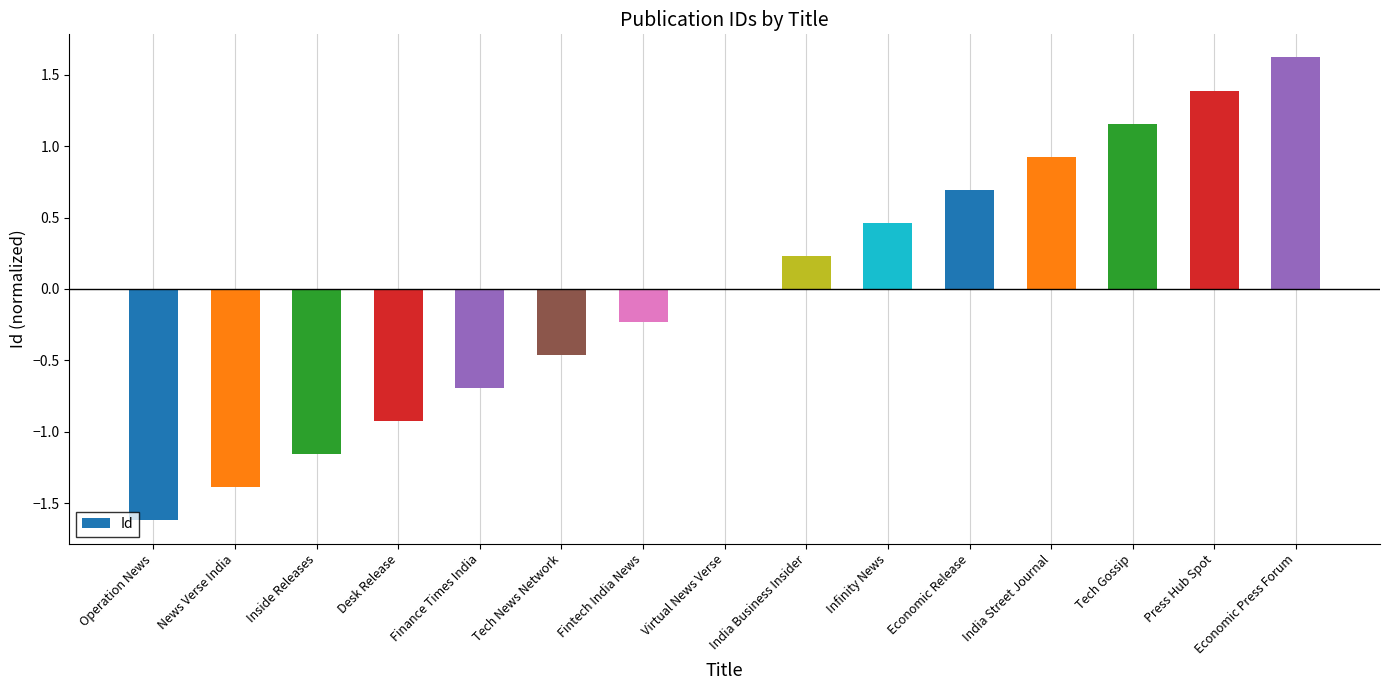

Between Fintech India News and India Business Insider, which is larger?

India Business Insider